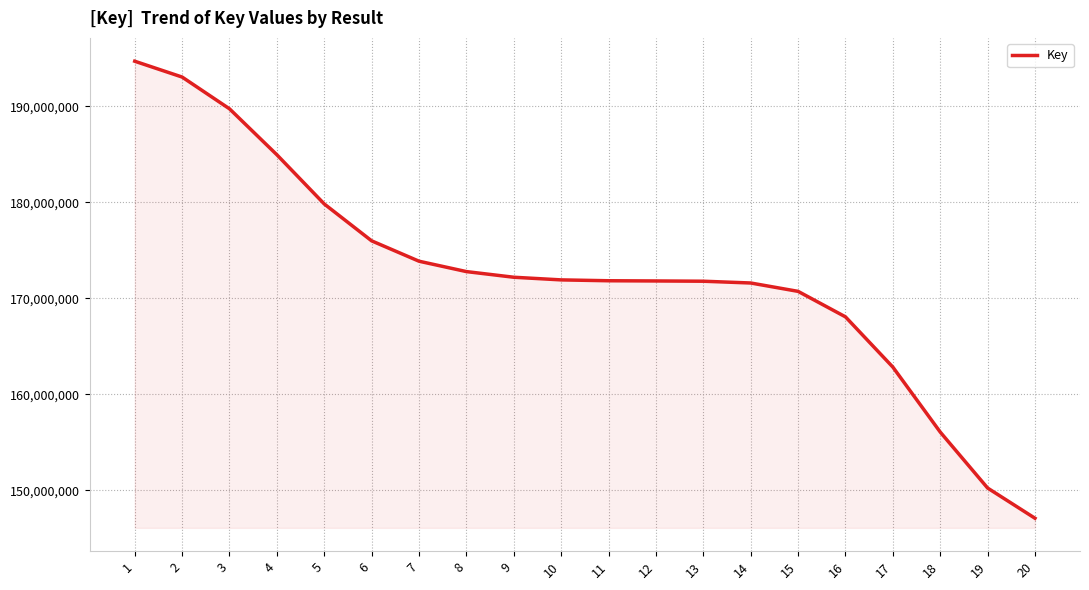

What is the change in value from 12 to 20?

-24720128